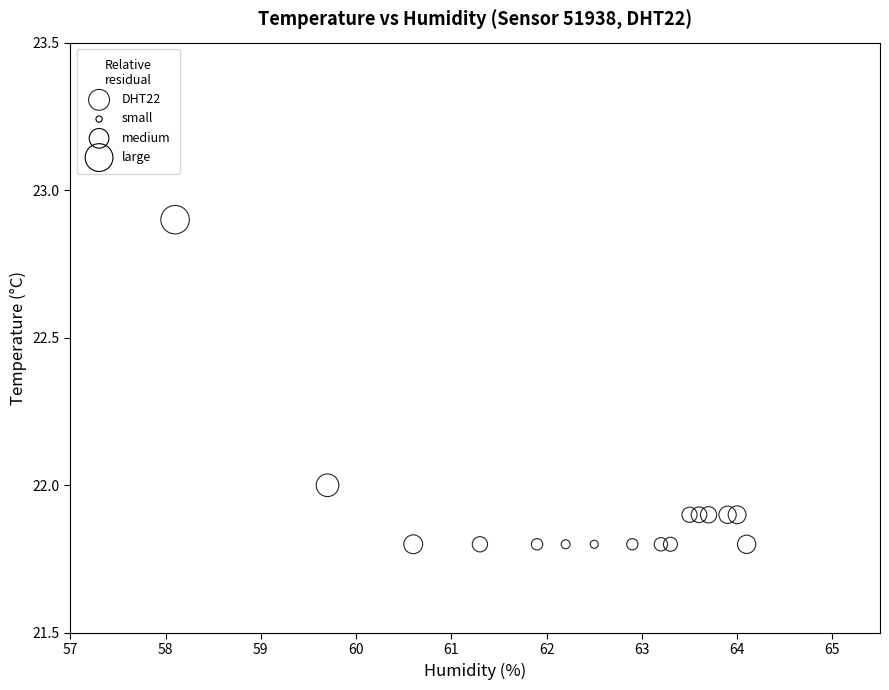

What is the range of Y values (max minus min)?

1.1